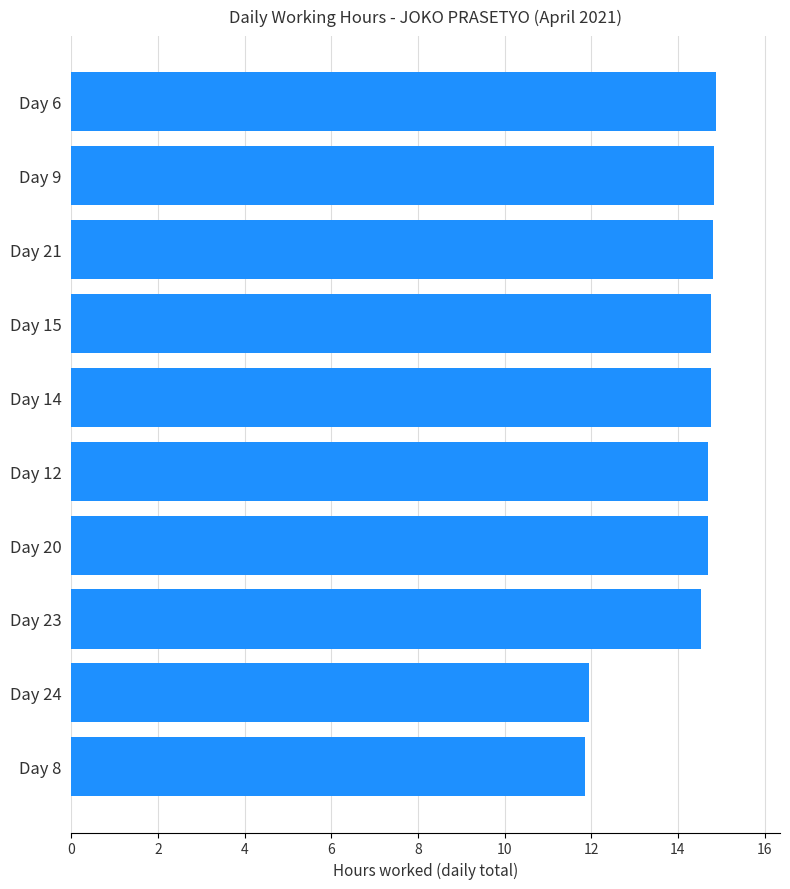

The value at Day 12 is 14.7. True or false?

True